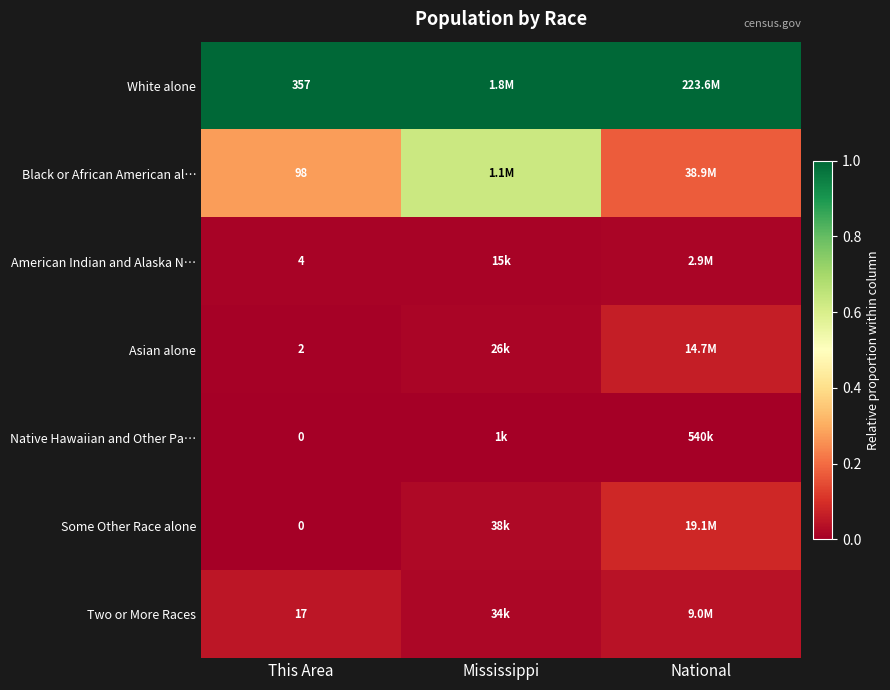

The Two or More Races series shows 0.1 at This Area. True or false?

False